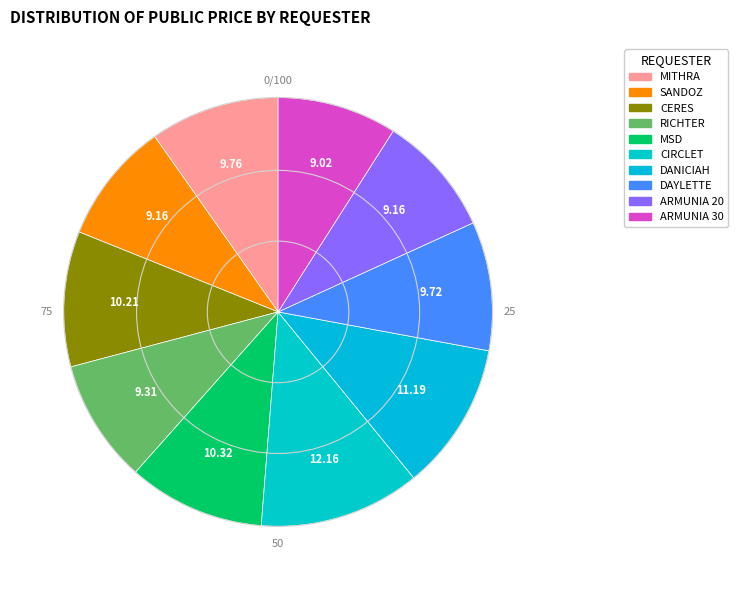

What is the smallest slice in the pie chart?

SANDOZ (ARMUNIA 30)